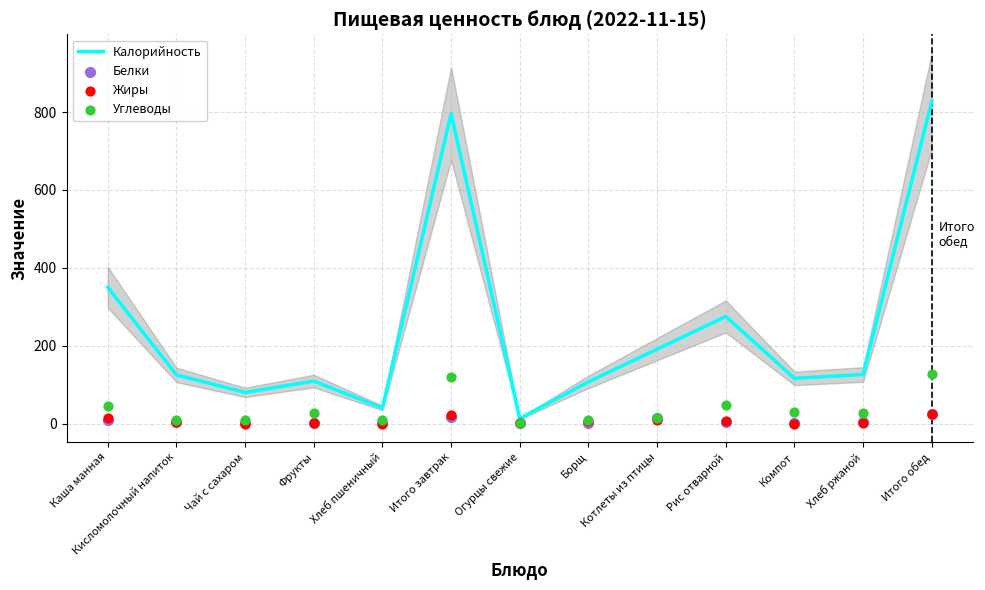

What are all the series names shown in the legend?

Калорийность, Белки, Жиры, Углеводы